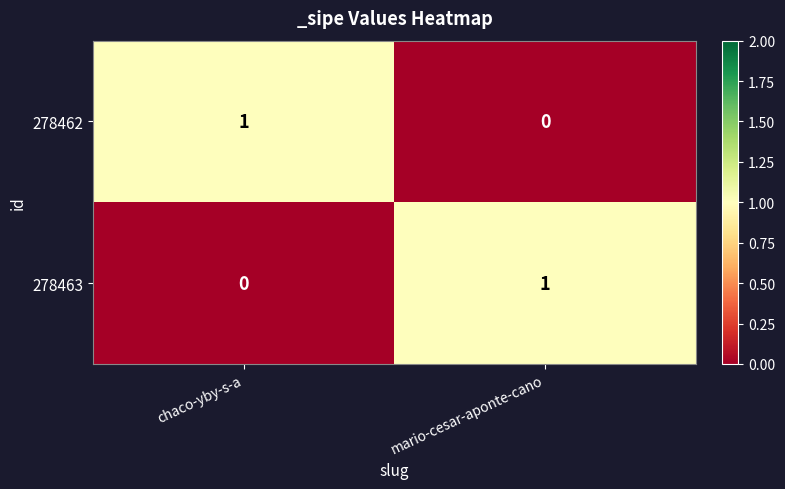

Rank the categories by 278463 value from highest to lowest.

mario-cesar-aponte-cano, chaco-yby-s-a